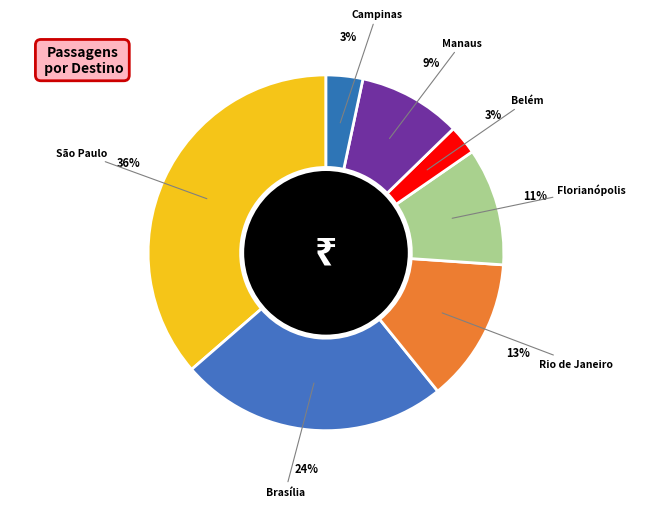

To the nearest percent, what is the difference between the São Paulo and Manaus slice percentages?

27%